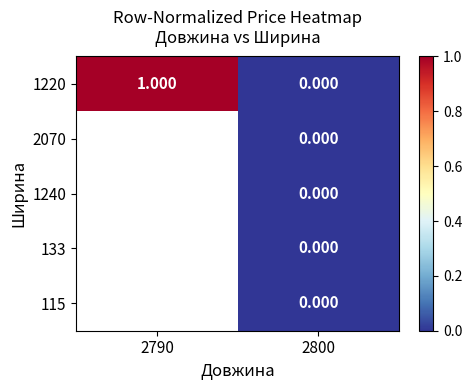

How many values in 1220 are above zero?

1